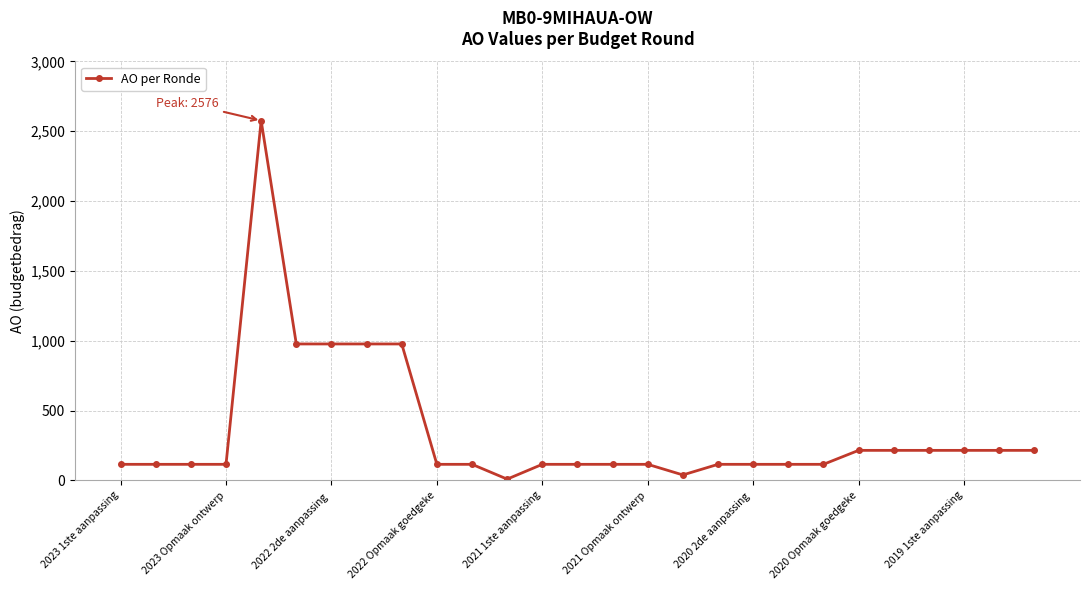

What is the maximum value shown in the chart?

2576